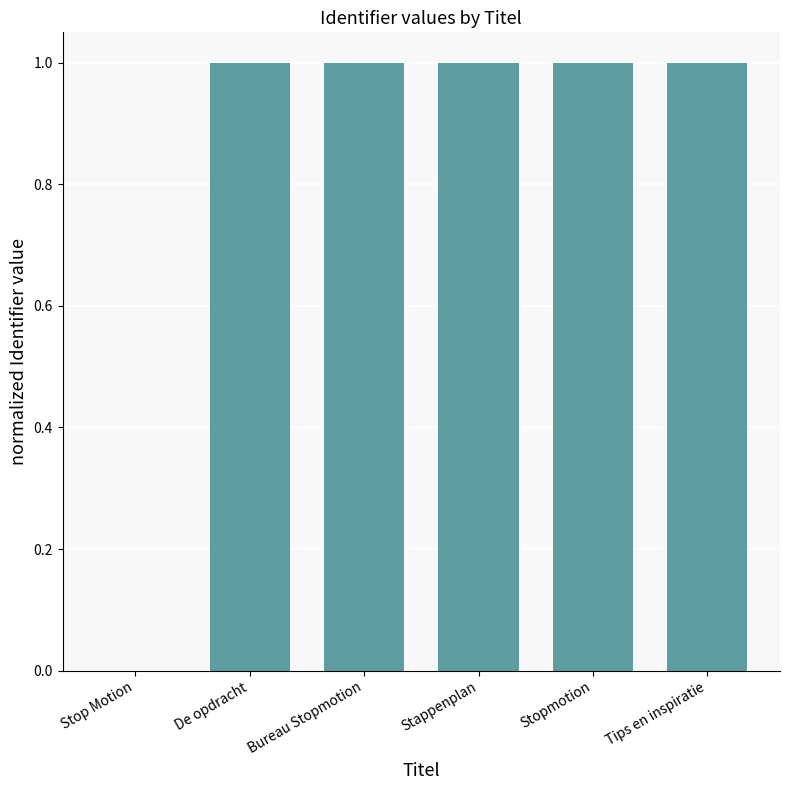

Reading left to right, extract all data points from this chart.

0.0	1.0	1.0	1.0	1.0	1.0